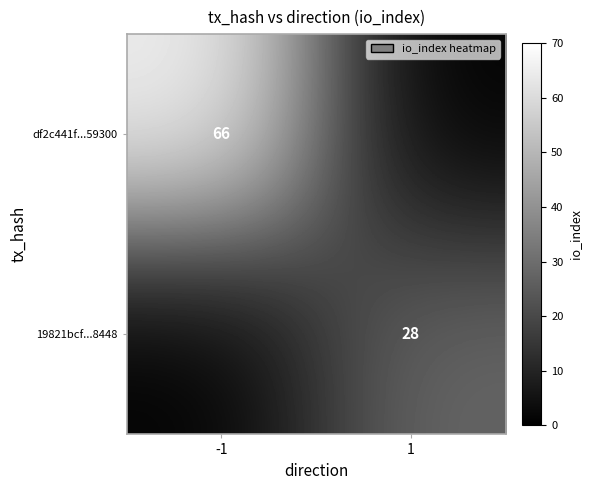

What is the difference between the highest and lowest values at -1?

66